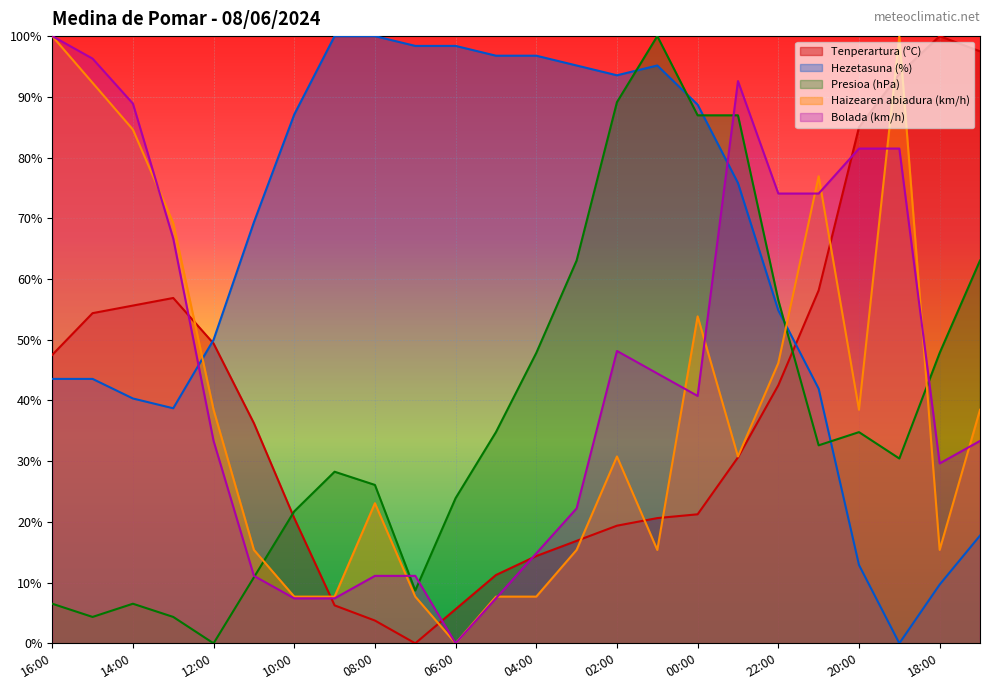

Between which two adjacent categories do Tenperartura (ºC) and Presioa (hPa) norm first intersect?

11:00 and 10:00